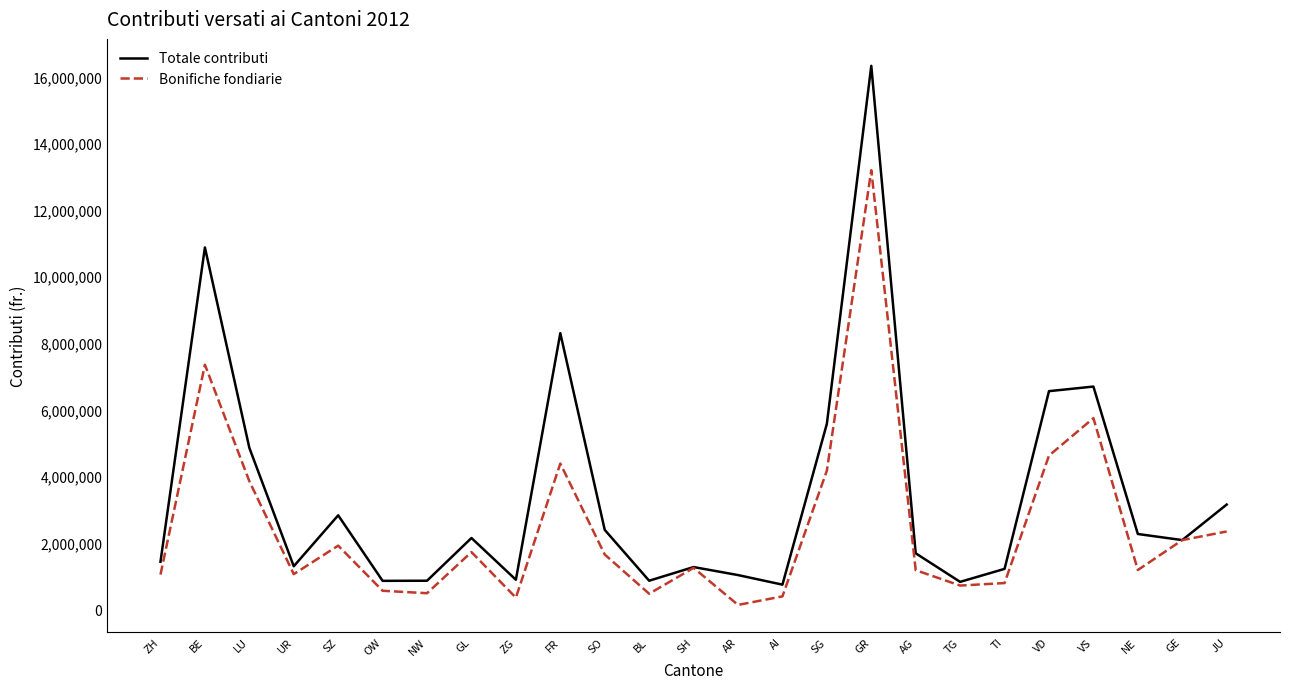

At AI, list the series in order from smallest to largest.

Bonifiche fondiarie, Totale contributi